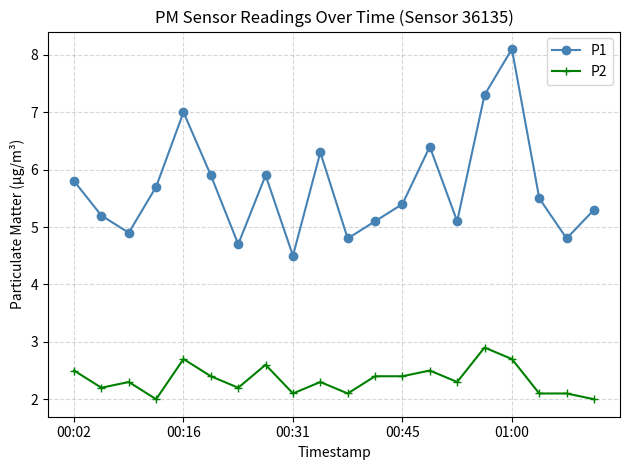

True or false: P1 has more than 2 points higher than both neighbors.

True